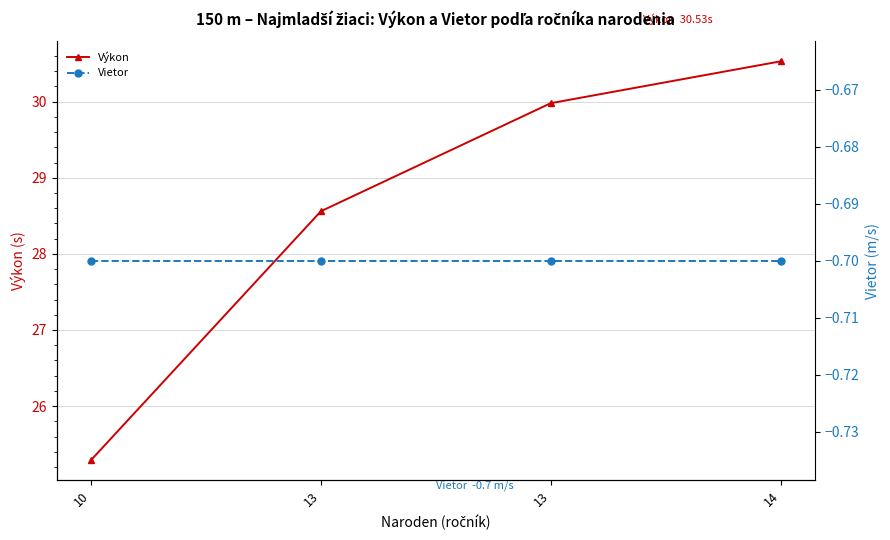

True or false: Výkon and Vietor intersect in this chart.

False